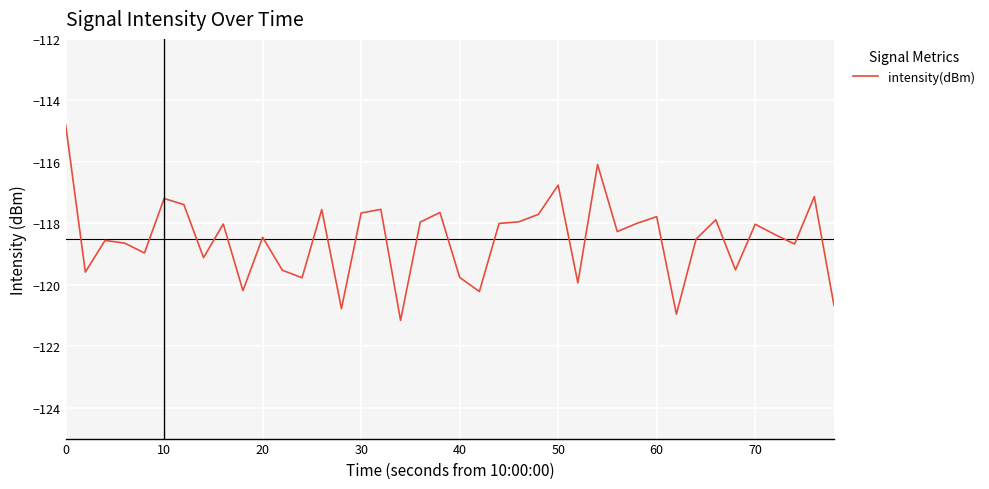

What is the difference between the maximum and minimum values?

6.4